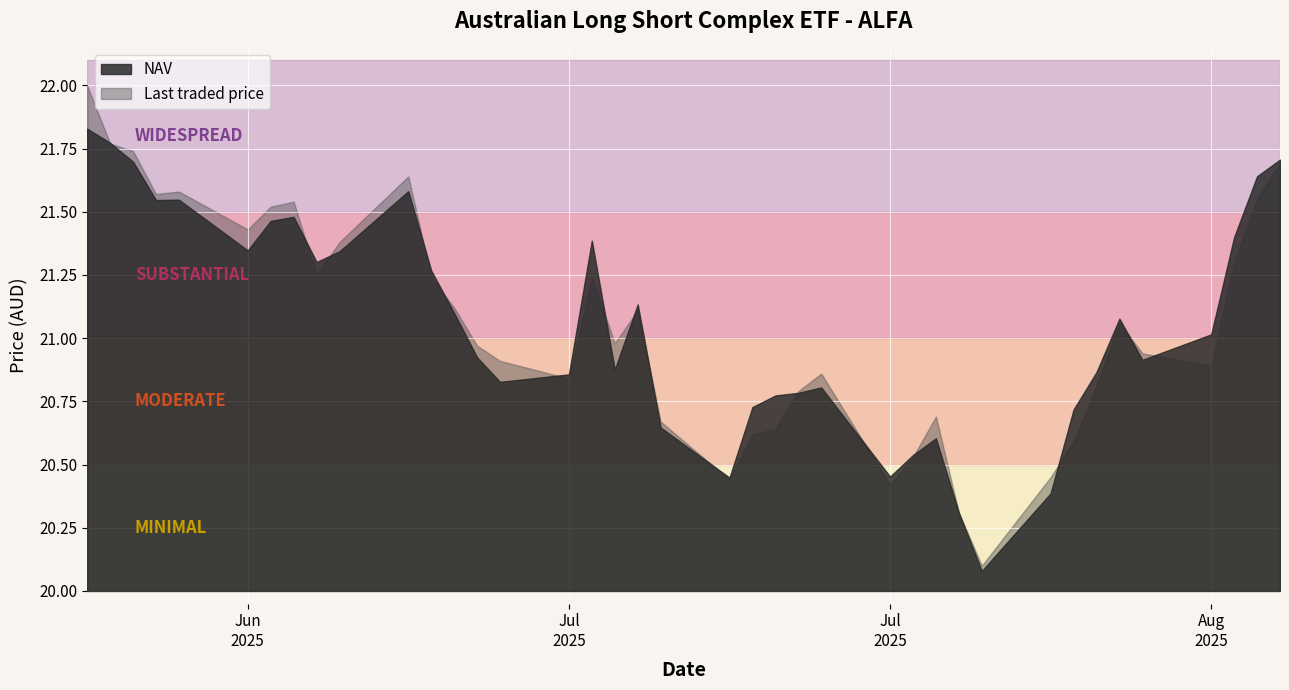

What are all the series names shown in the legend?

NAV, Last traded price